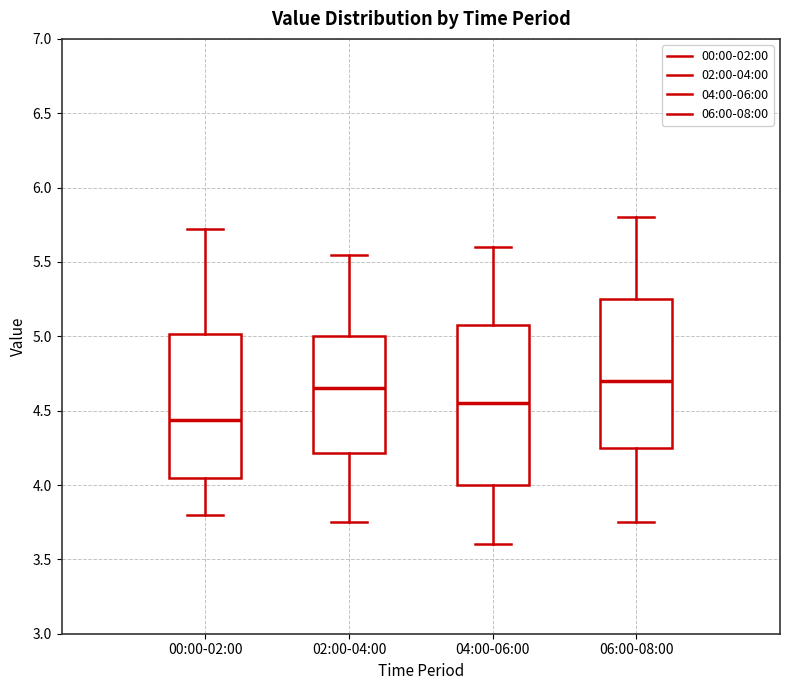

Reading left to right, transcribe this box plot: for each box, give where its median line is, the range the box spans, and where its two whiskers end, as read against the y-axis. The values are not printed on the chart, so give them approximately, as read against the axis.

00:00-02:00: median 4.45, box 4.05 to 5.00, whiskers 3.80 to 5.70
02:00-04:00: median 4.65, box 4.20 to 5.00, whiskers 3.75 to 5.55
04:00-06:00: median 4.55, box 4.00 to 5.10, whiskers 3.60 to 5.60
06:00-08:00: median 4.70, box 4.25 to 5.25, whiskers 3.75 to 5.80